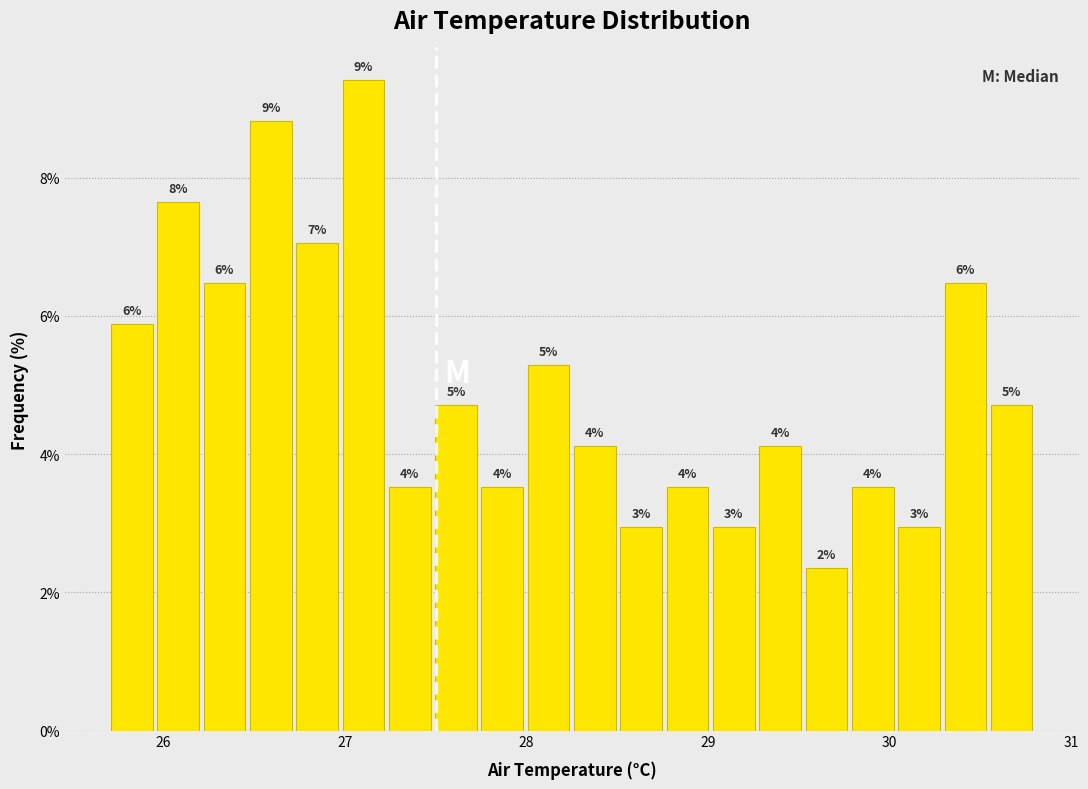

Around what value on the x-axis is the tallest bar? Give the approximate position of its centre, as read against the axis.

27.1